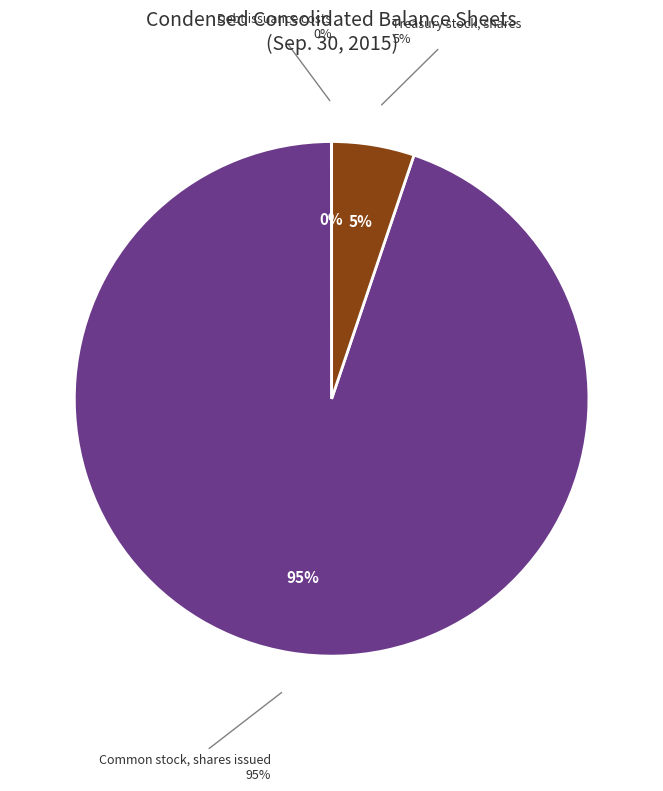

To the nearest percent, what is the difference between the largest and smallest slice percentages?

95%